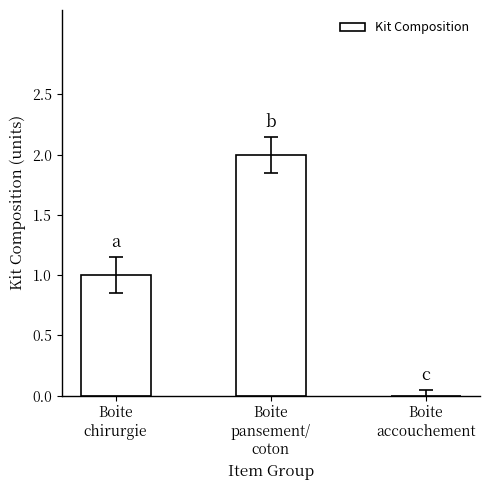

What is the difference between the values at Boite
accouchement and Boite
chirurgie?

1